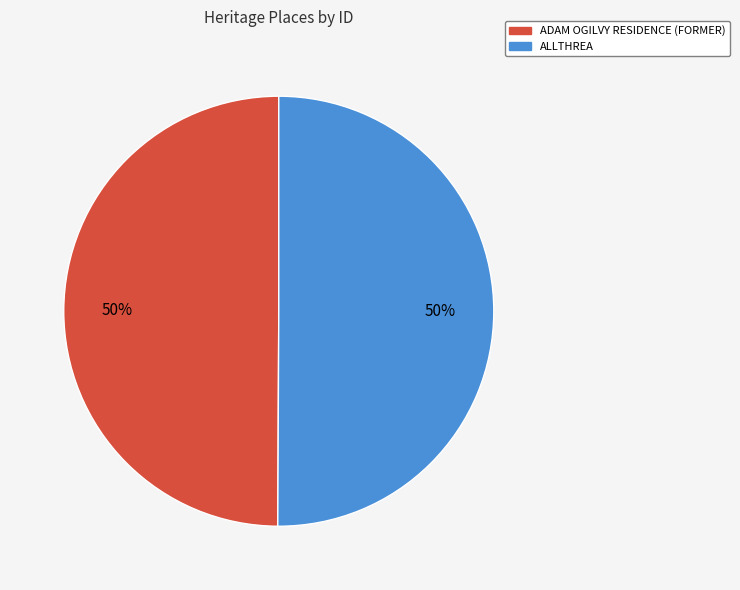

Approximately how many times larger is the value at ALLTHREA compared to ADAM OGILVY RESIDENCE (FORMER)?

1.0